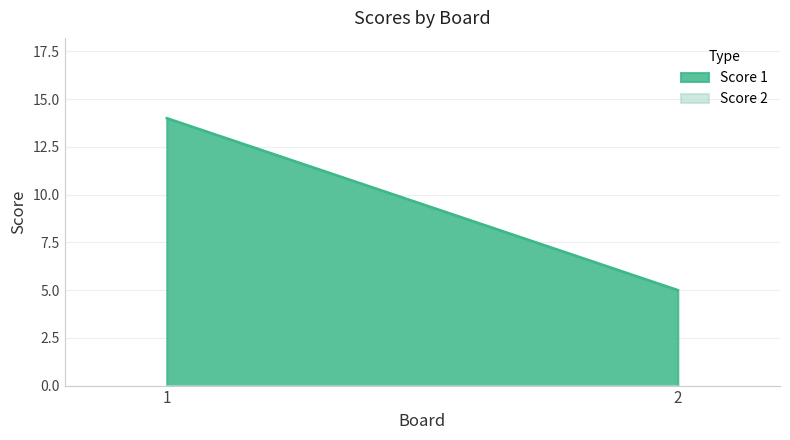

Reading left to right, list all the values displayed in this chart.

Score 1: 1=14	2=5
Score 2: 1=0	2=0